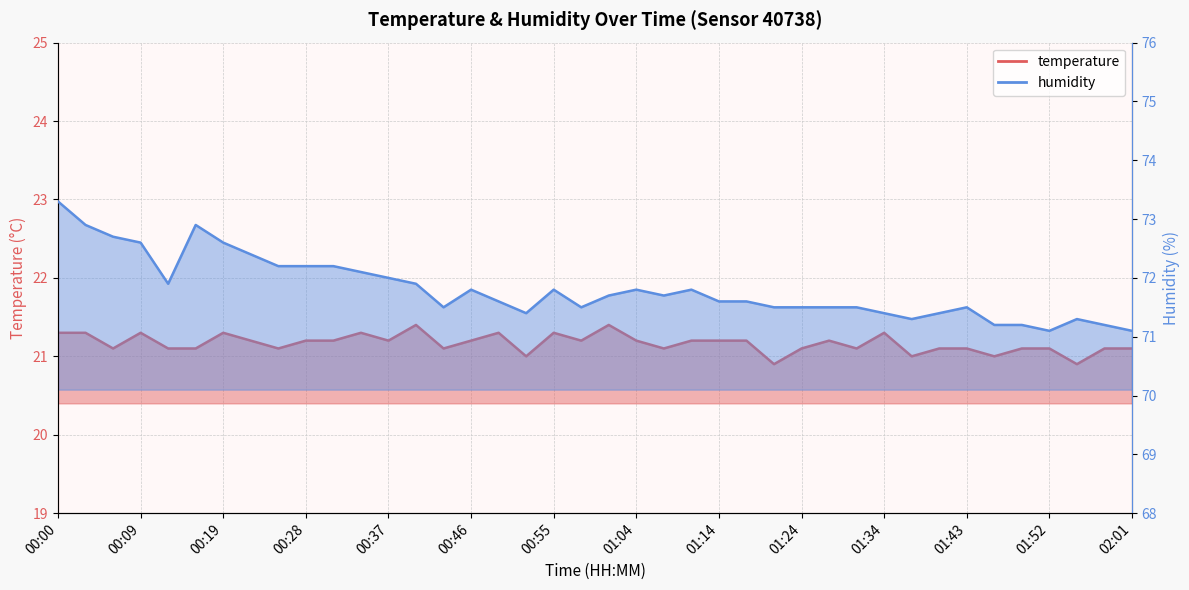

True or false: humidity and temperature cross at least once.

False